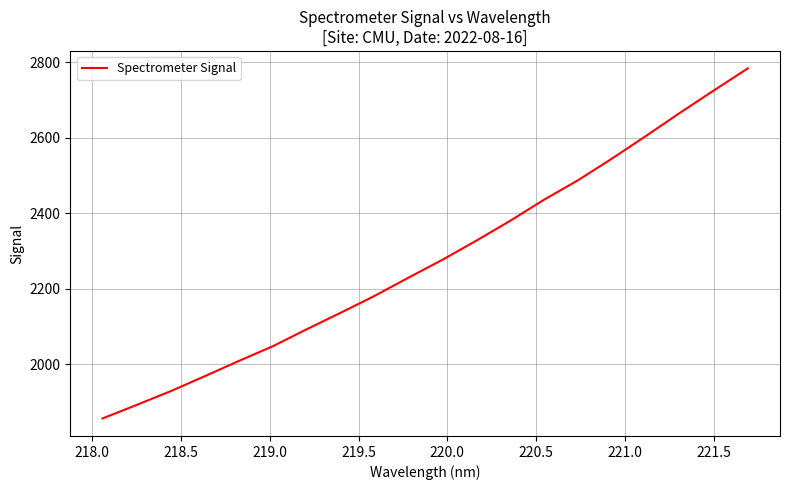

What is the smallest value displayed?

1857.0